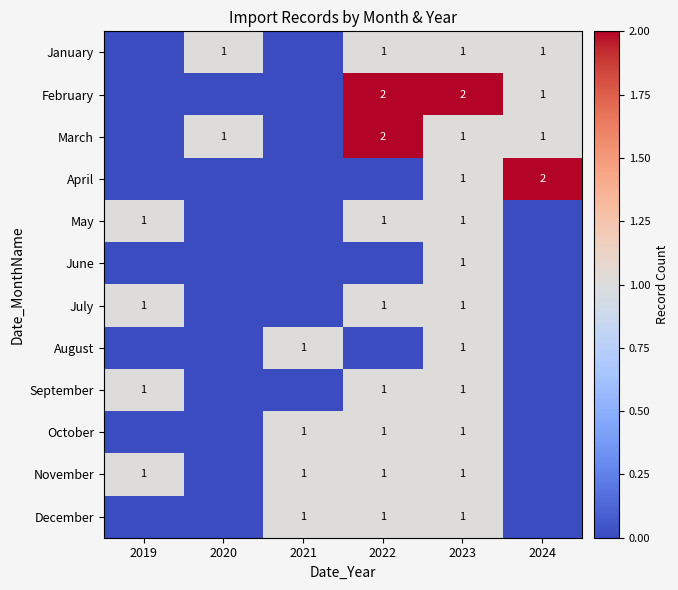

The November series shows 2 at 2022. True or false?

False